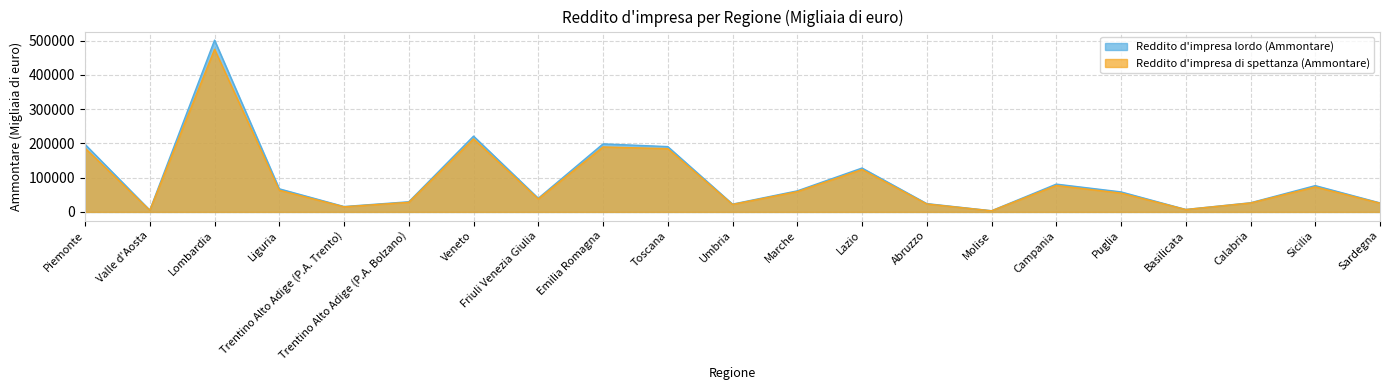

What is the highest value of the Reddito d'impresa lordo (Ammontare) series?

501513